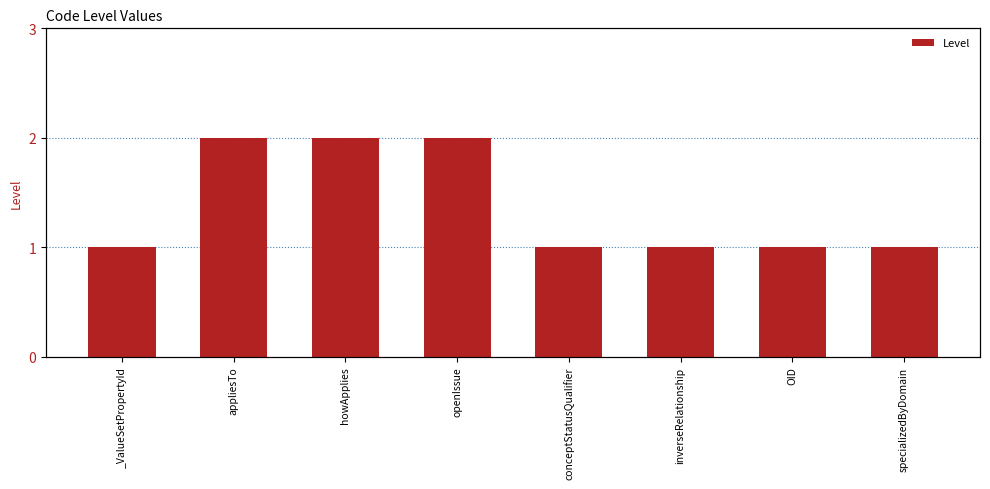

What is the approximate value at specializedByDomain?

1